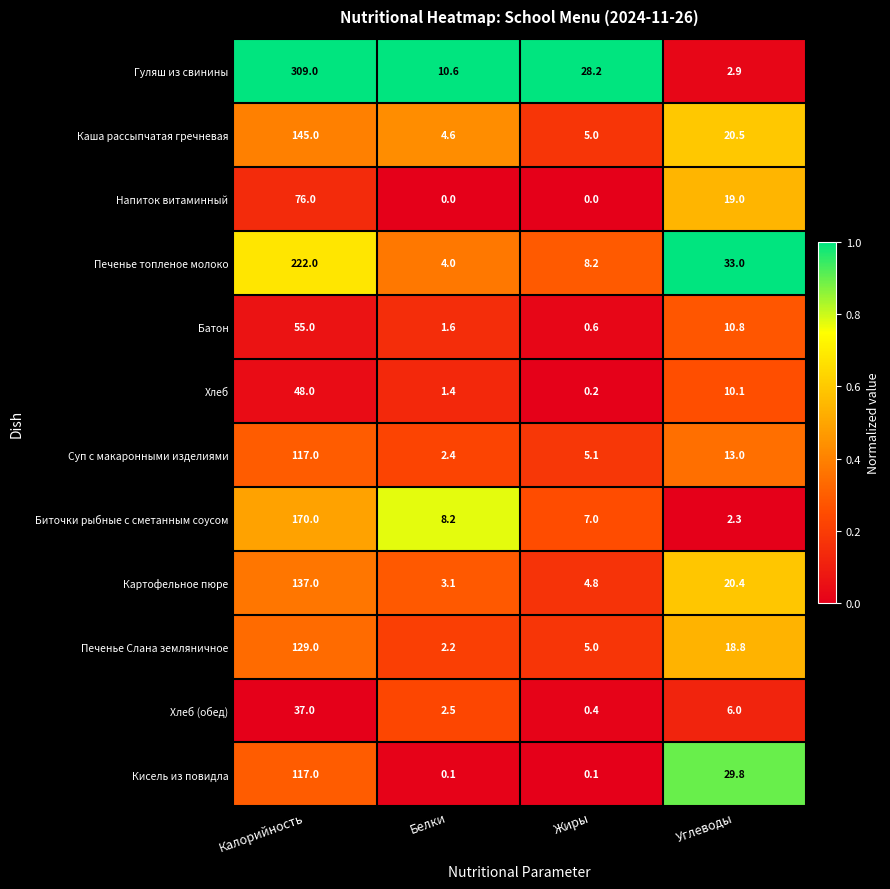

What is the total value across all series at Белки?

40.7